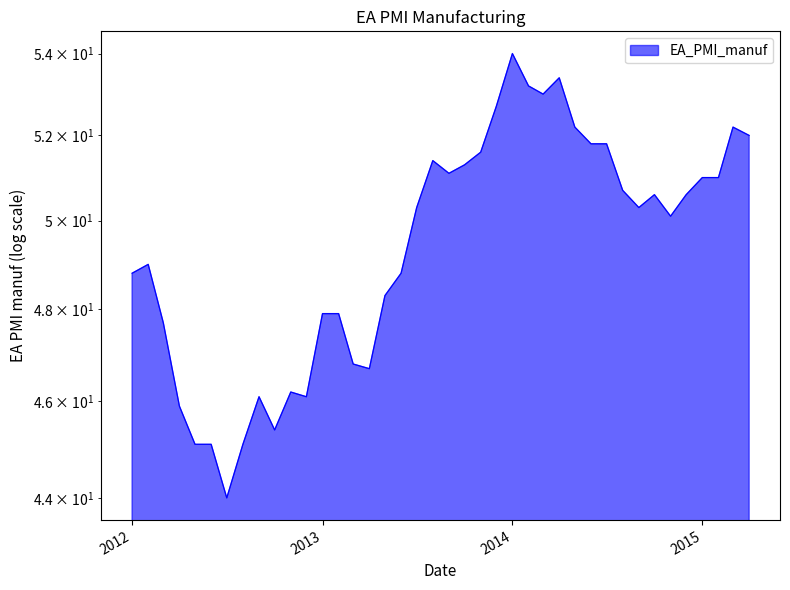

True or false: the data has more than 0 interior local peaks.

True